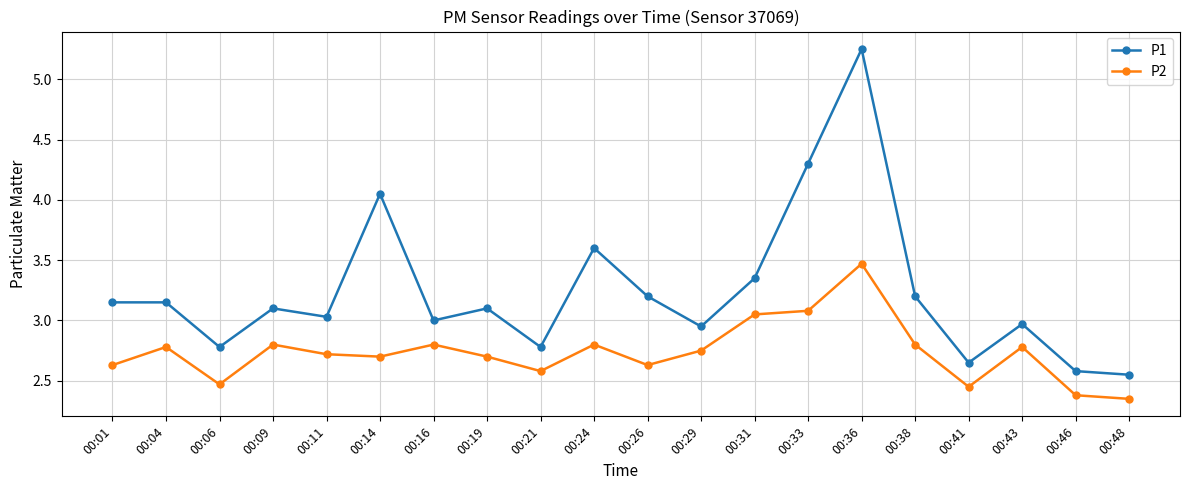

Which series has the largest total across all categories?

P1